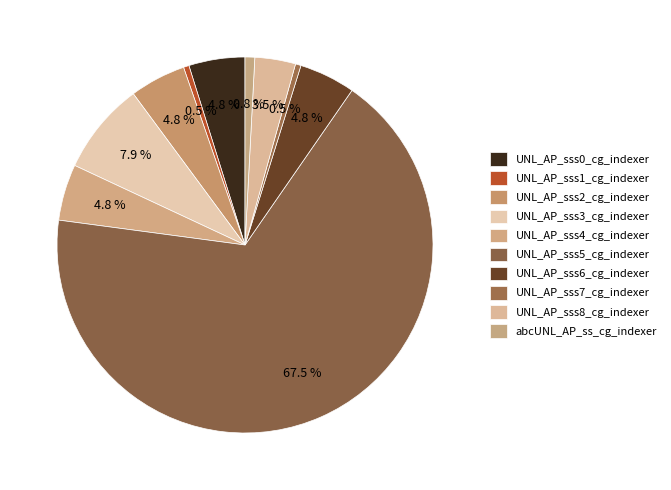

Which category accounts for the majority?

UNL_AP_sss5_cg_indexer